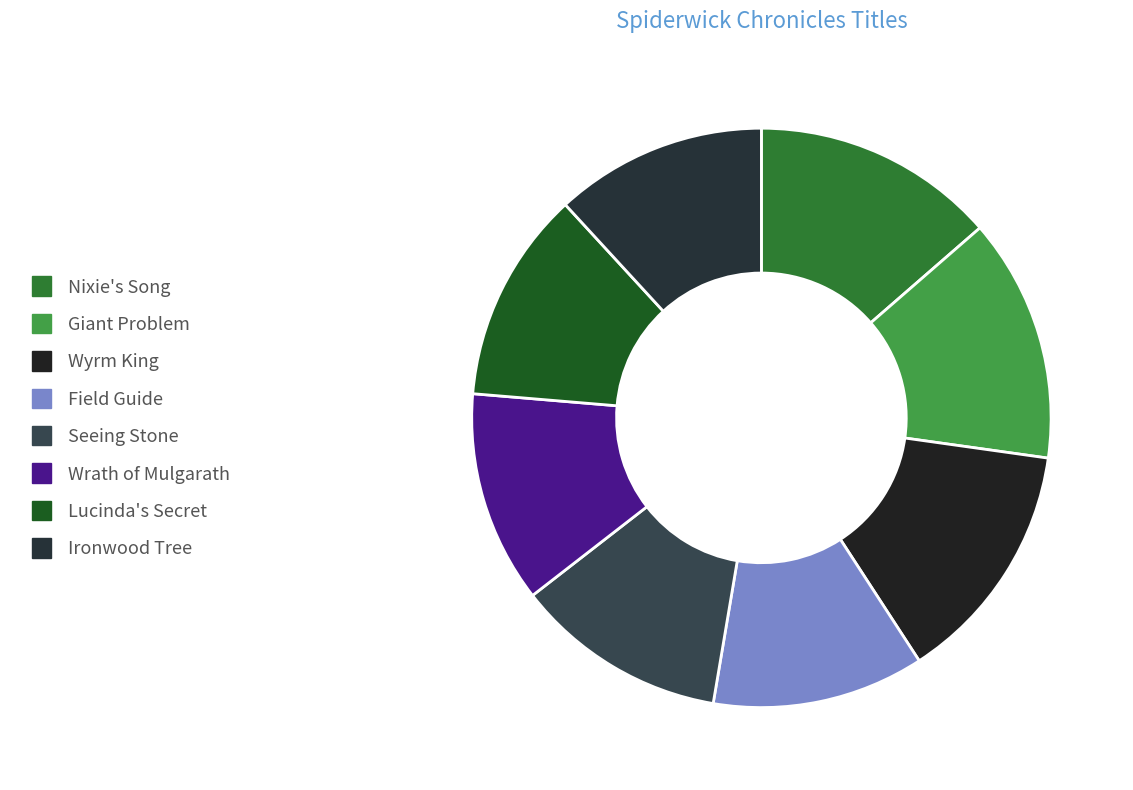

Combined, what portion of the pie is Field Guide and Lucinda's Secret?

23.7%